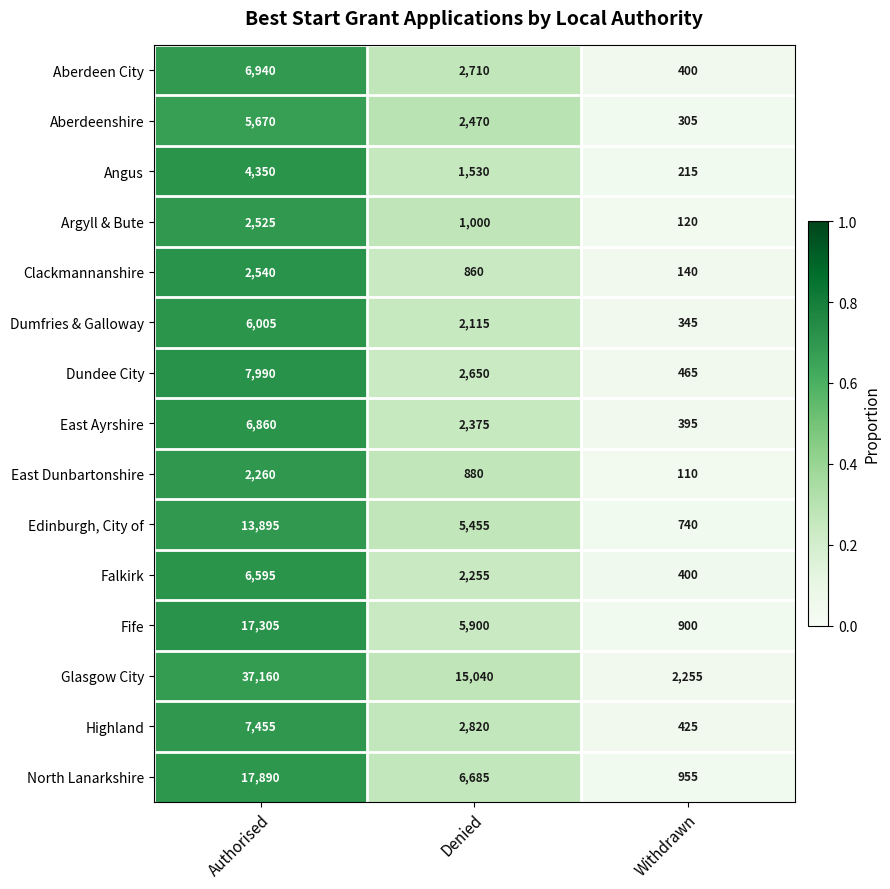

What is the sum of the Edinburgh, City of values at Withdrawn and Authorised?

14635